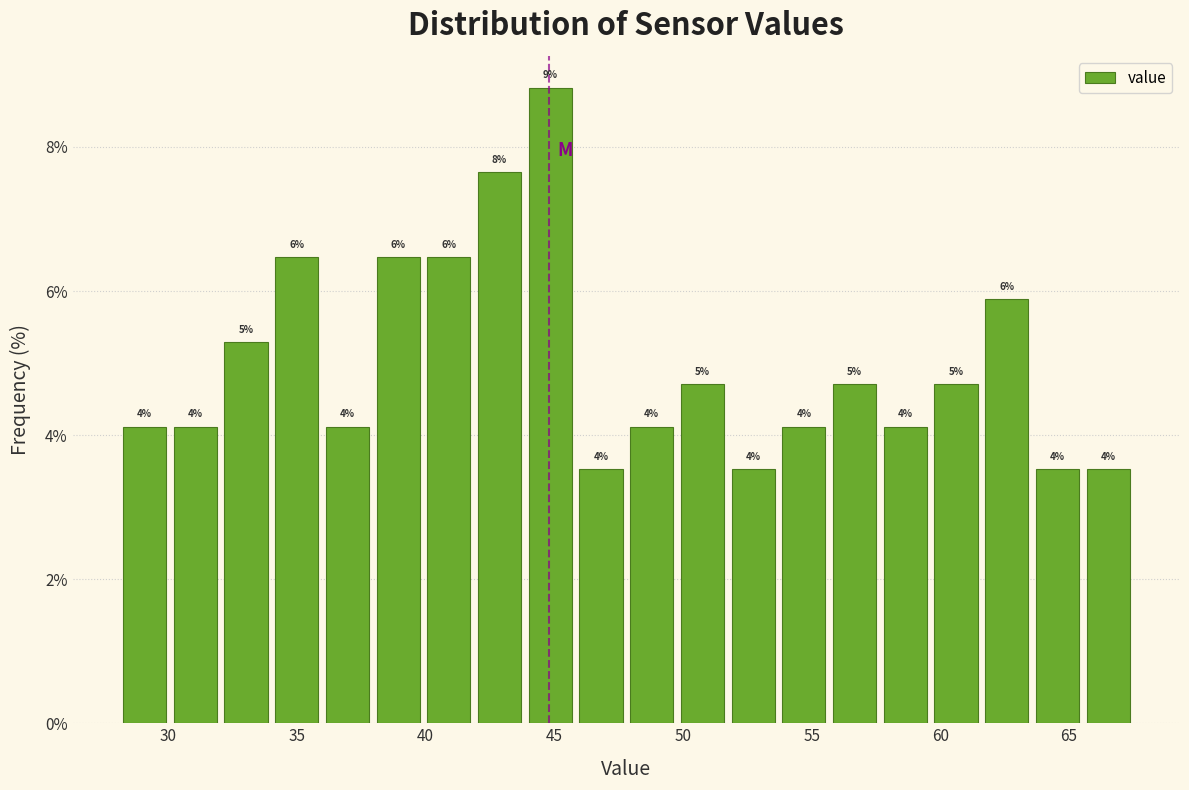

Around what value on the x-axis is the tallest bar? Give the approximate position of its centre, as read against the axis.

45.0